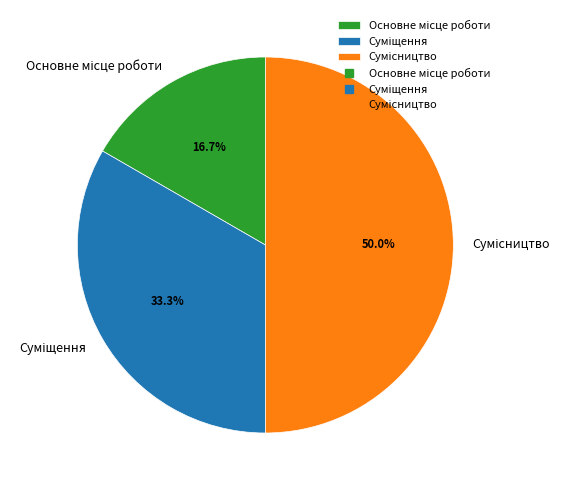

What percentage is the Основне місце роботи slice, to the nearest percent?

17%